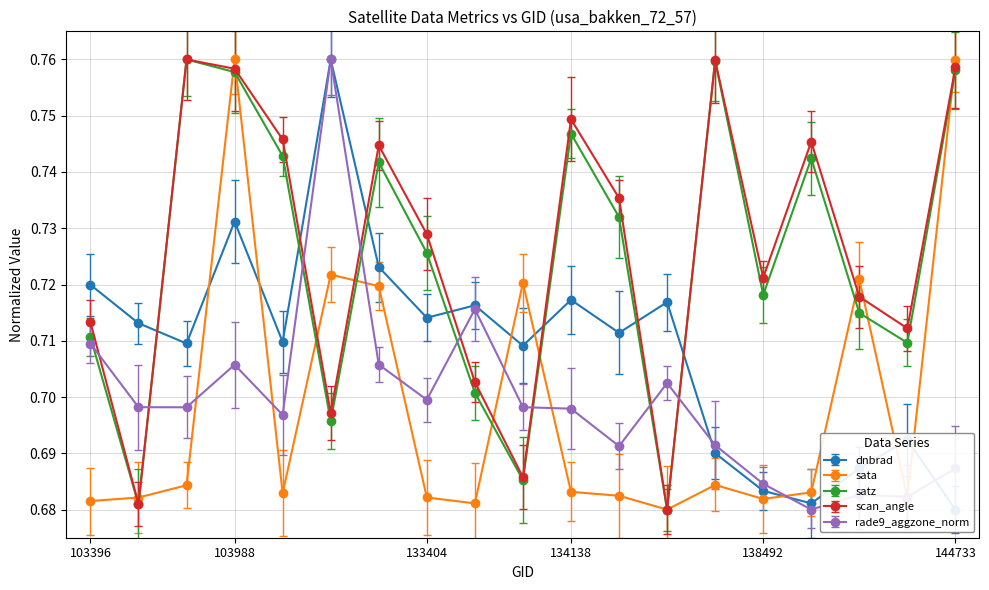

What is the difference between the maximum and minimum values in the scan_angle series?

0.1